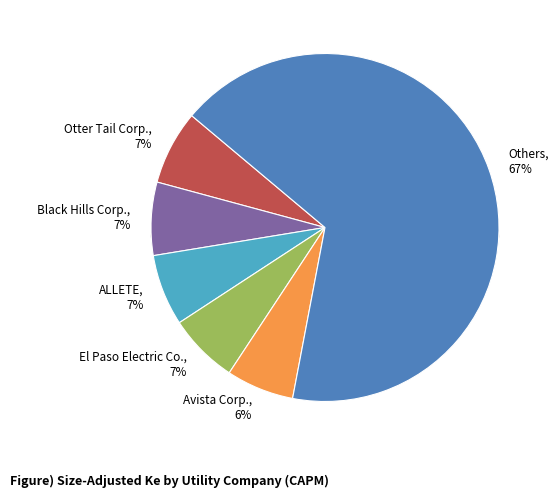

Does Black Hills Corp. account for over 50% of the chart?

No